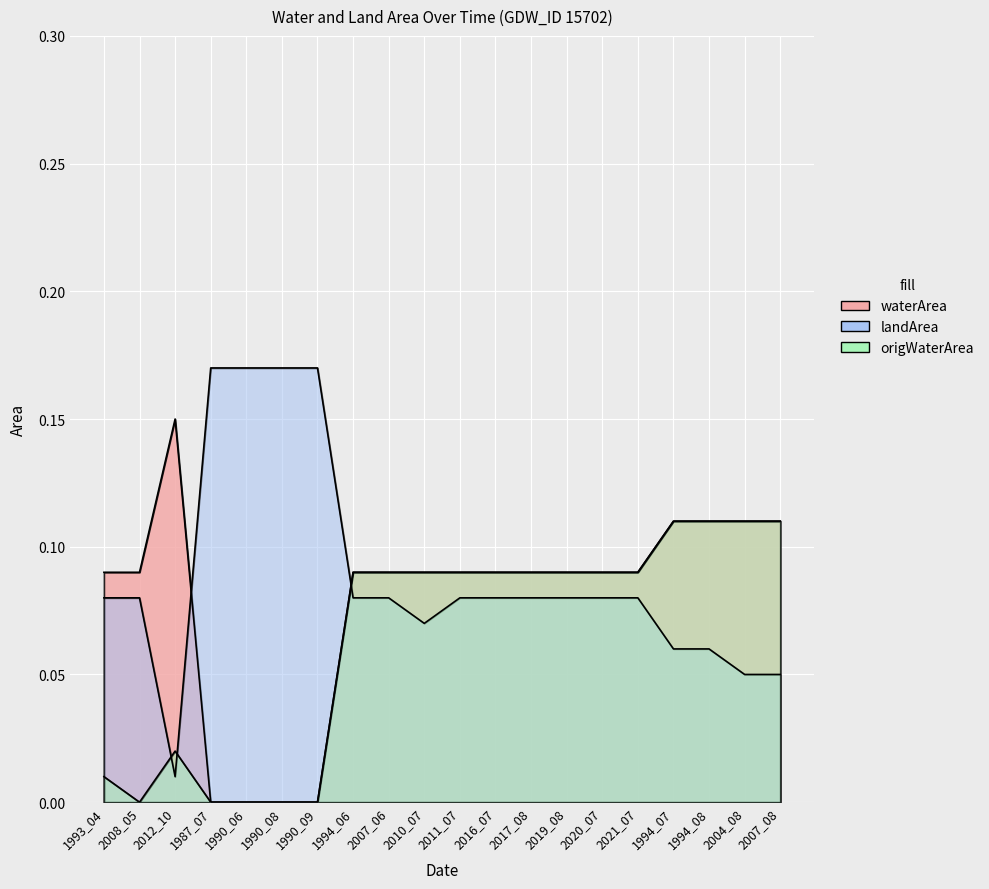

At which label is landArea closest to 0?

2012_10